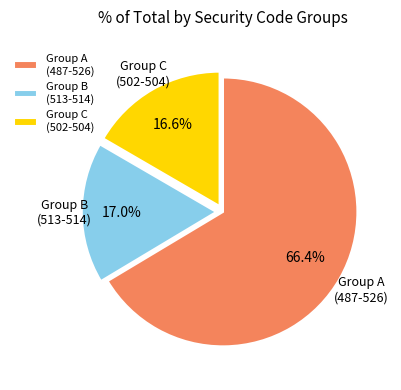

Which has a higher value, Group A (487-526) or Group C (502-504)?

Group A (487-526)